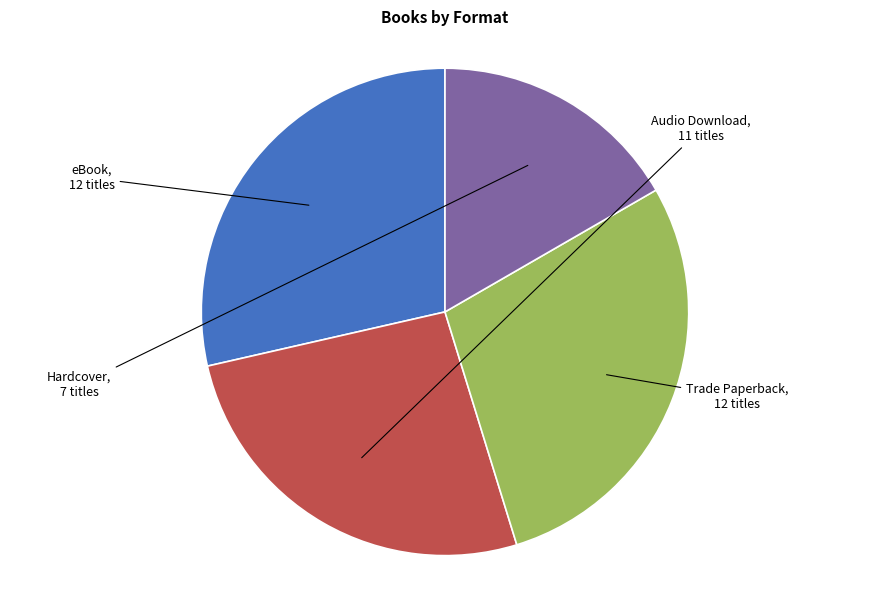

Does any single category account for the majority?

No